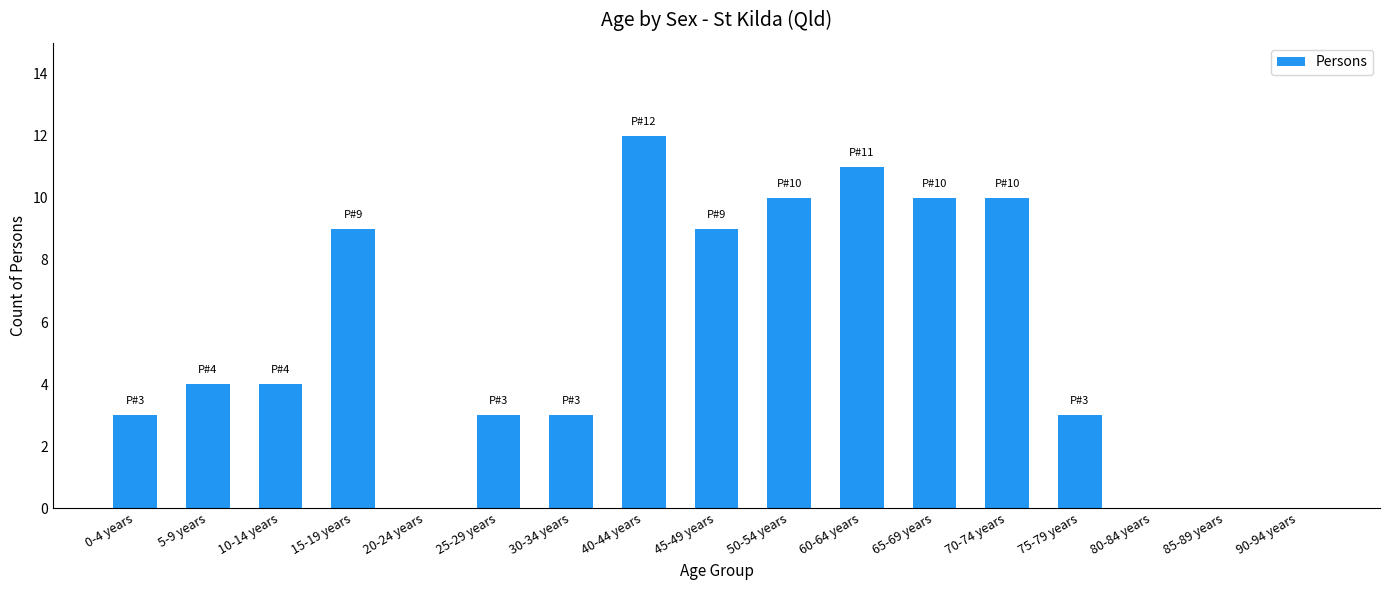

Approximately how many times larger is the value at 15-19 years compared to 70-74 years?

0.9